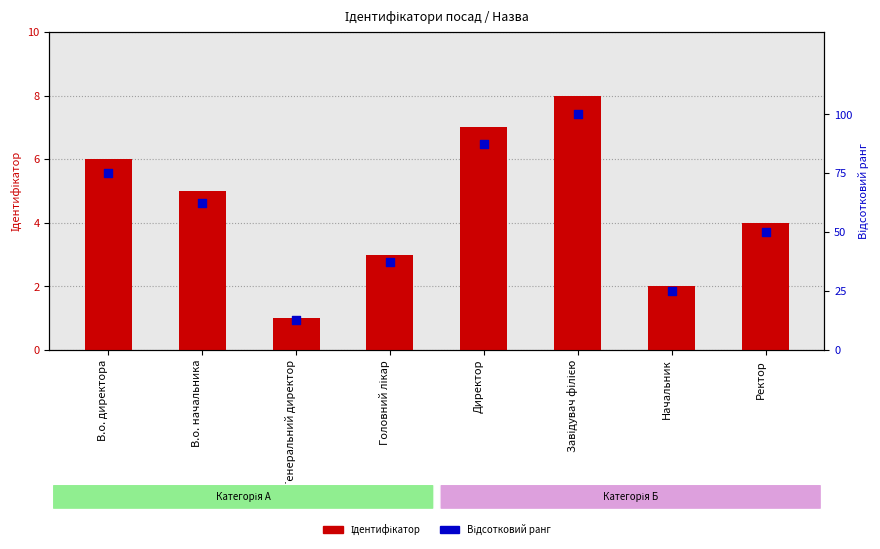

Which series contains the lowest Y value?

Ідентифікатор